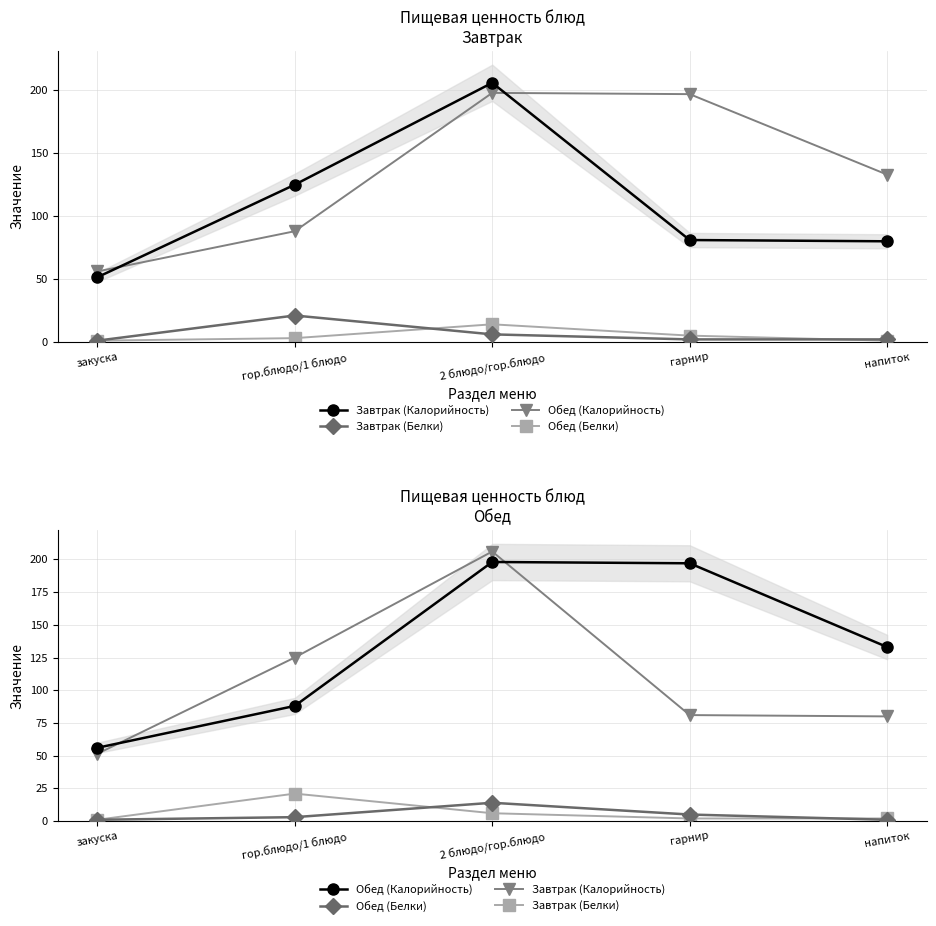

What is the label of the 2nd point from the right?

гарнир